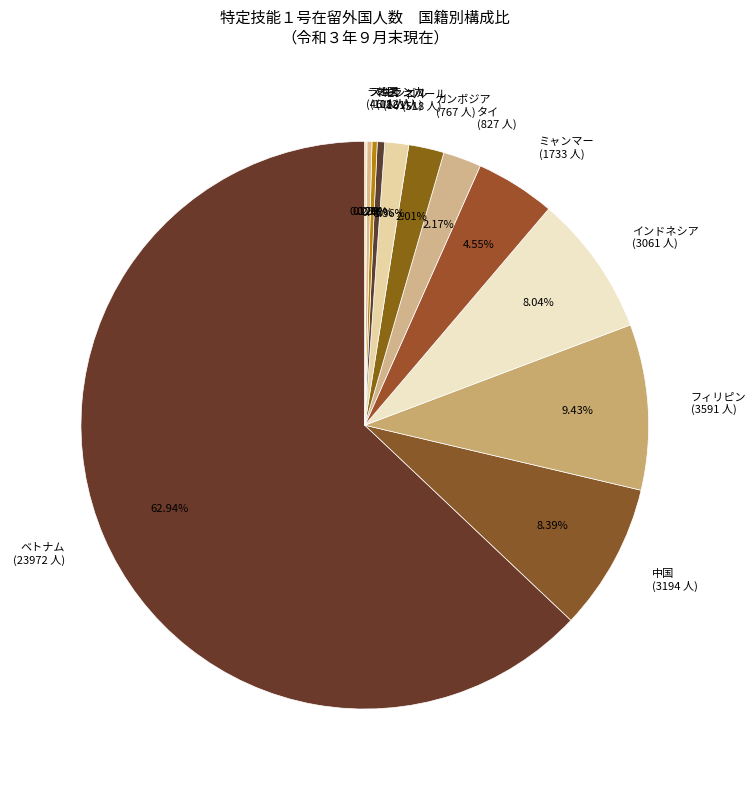

Is the sum of カンボジア (767 人) and タイ (827 人) greater than half?

No